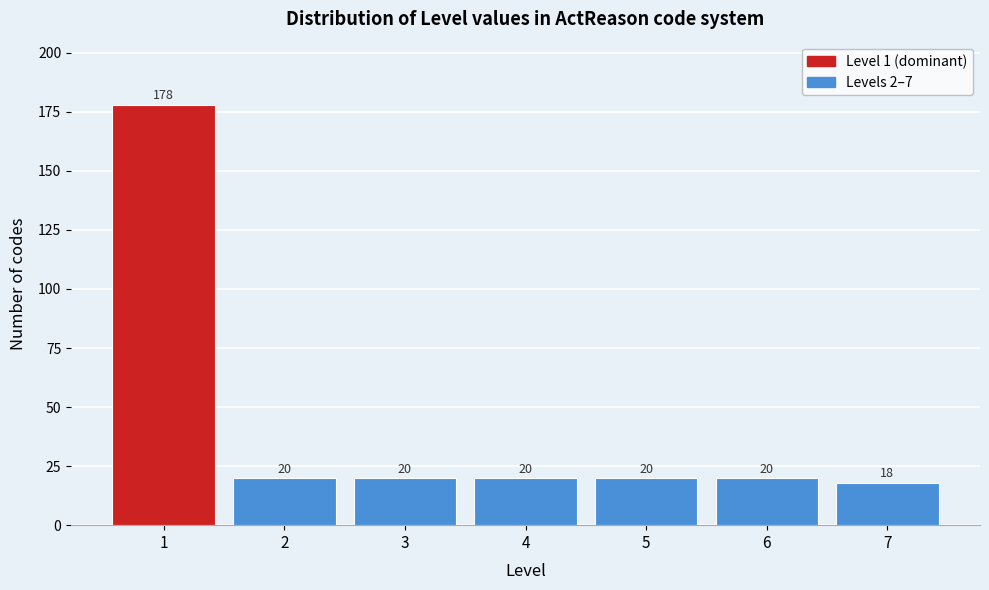

Reading left to right, list all the values displayed in this chart.

1=178	2=20	3=20	4=20	5=20	6=20	7=18